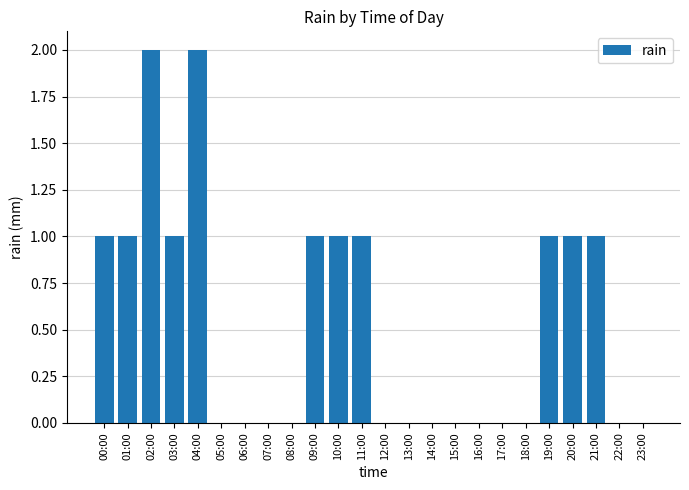

Between 00:00 and 12:00, which is larger?

00:00